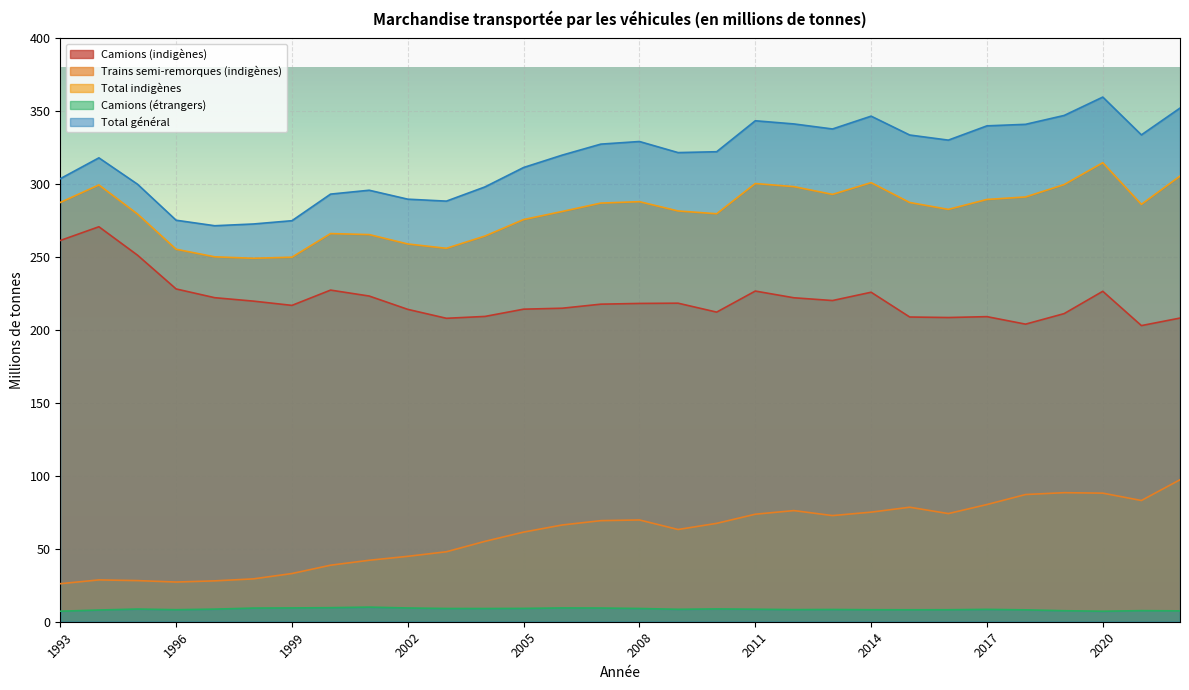

How many data points in Camions (étrangers) are less than 8?

5